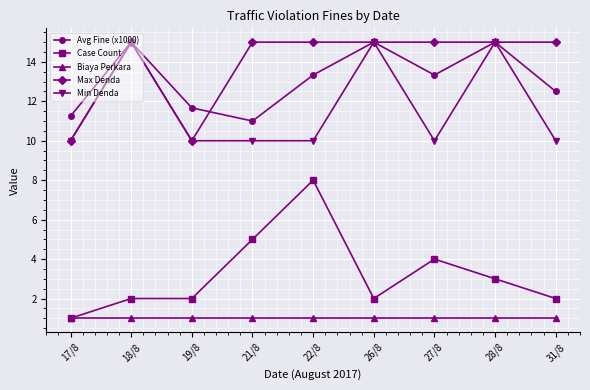

Which series changed the most between 19/8 and 27/8?

Max Denda